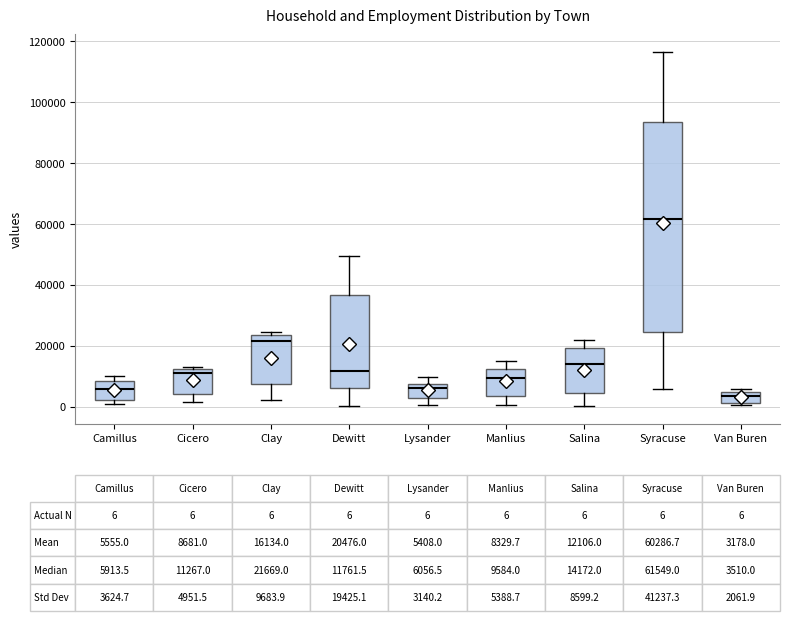

Which box is the tallest, from its lower edge to its upper edge?

Syracuse